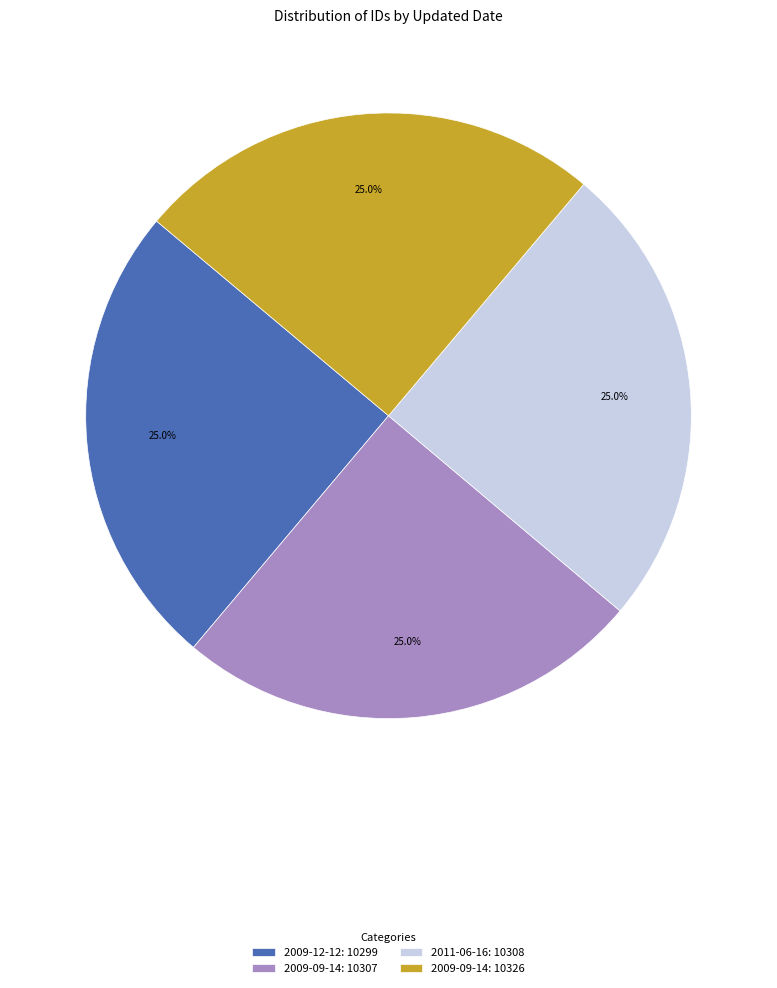

To the nearest percent, what is the average slice percentage?

25%